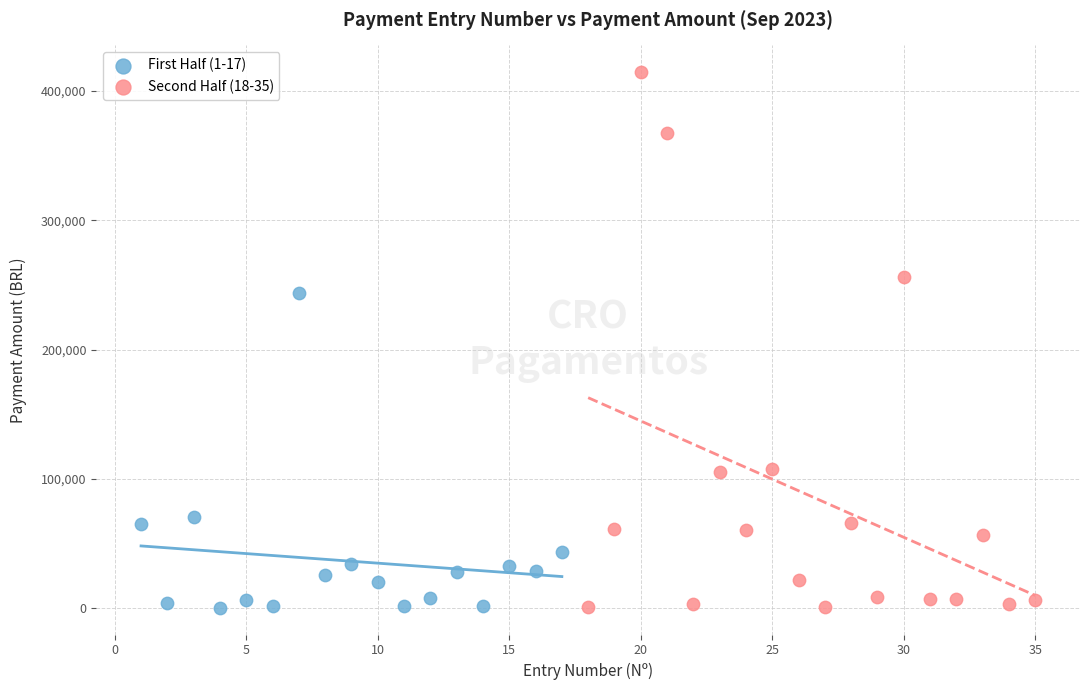

Which series reaches the maximum Y coordinate?

Second Half (18-35)